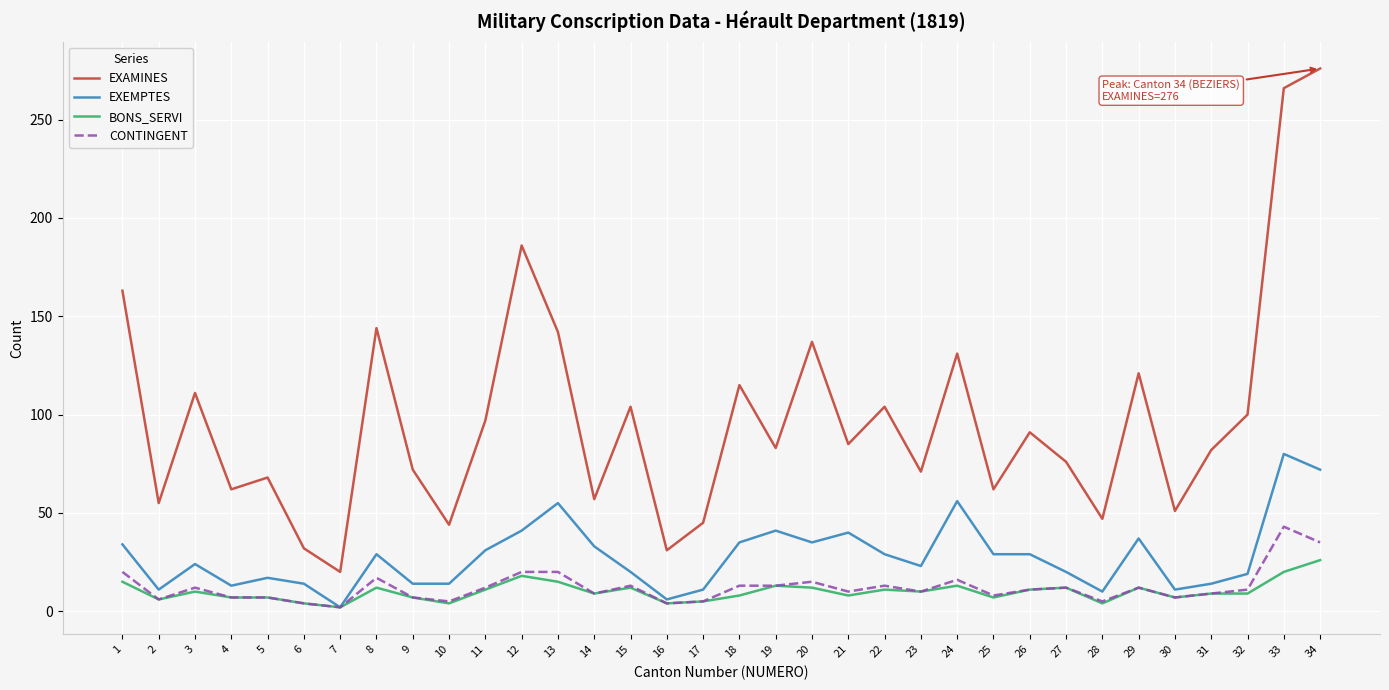

Which series has the largest range (max minus min)?

EXAMINES